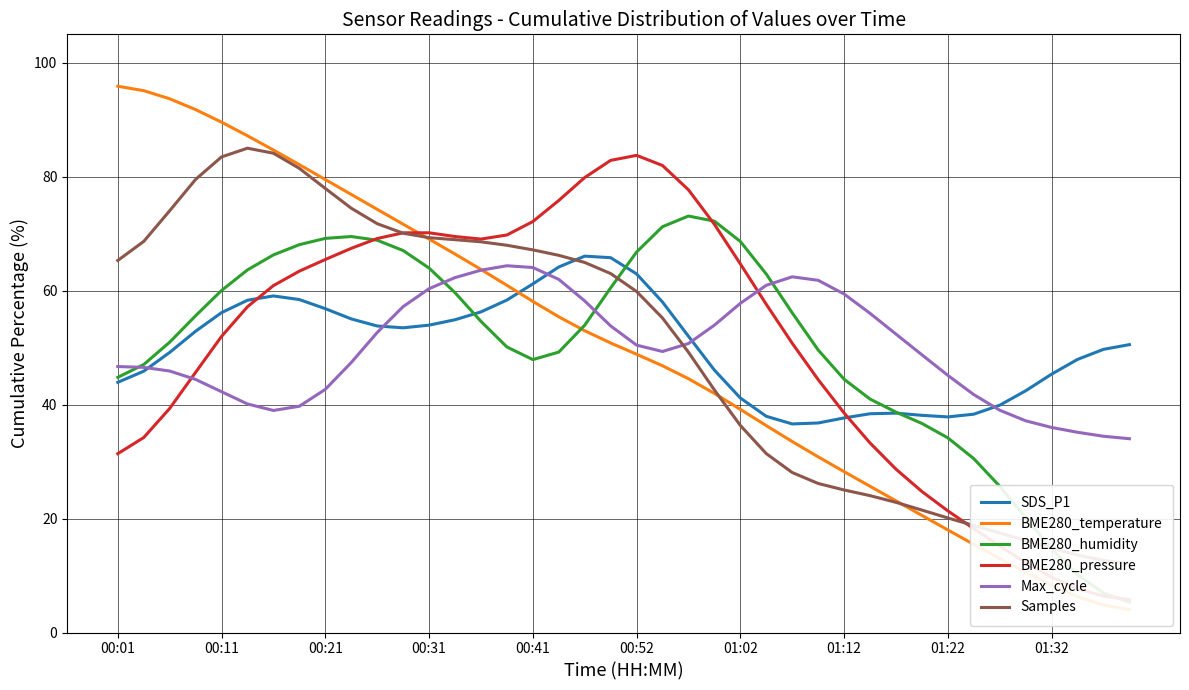

Does the chart display data point markers on the line(s)?

No